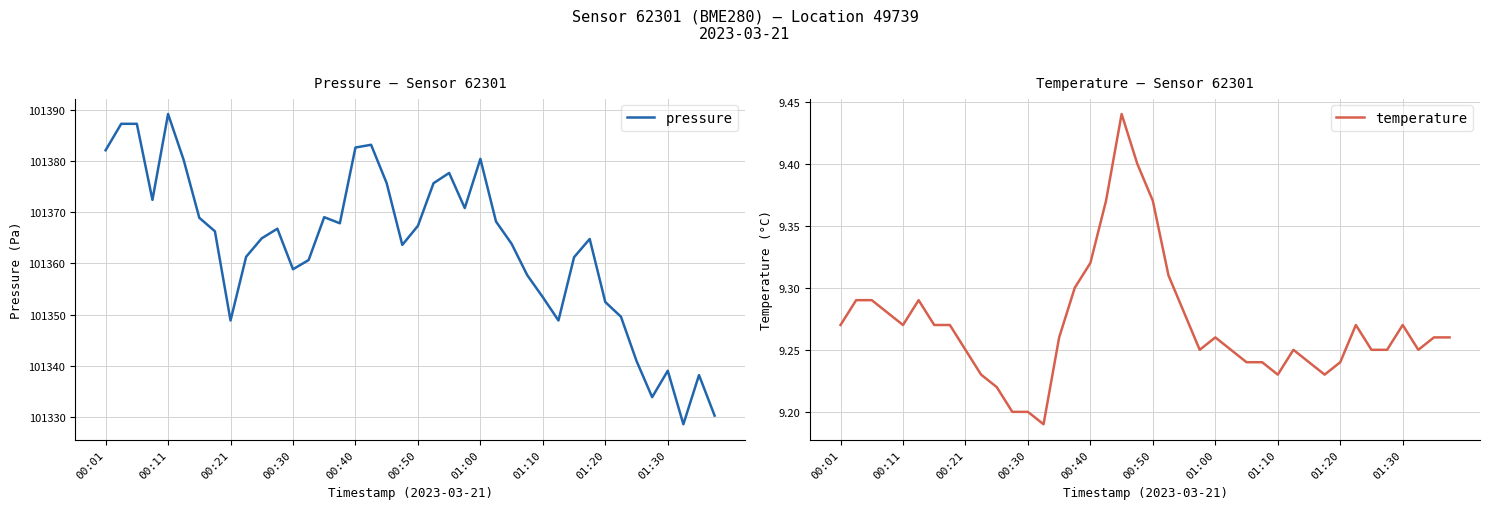

What is the approximate value of temperature at 29?

9.2